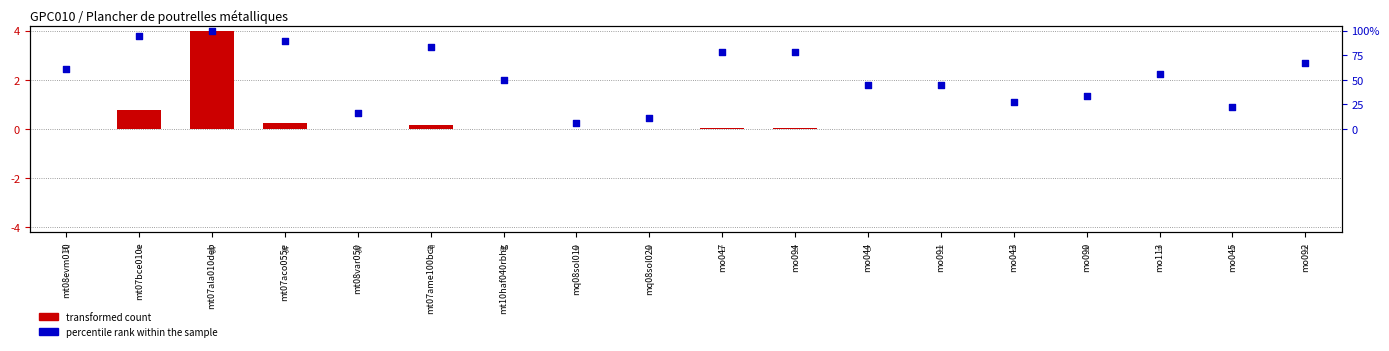

Is the value of percentile rank within the sample at mo090 greater than the value of transformed count at mq08sol010?

Yes